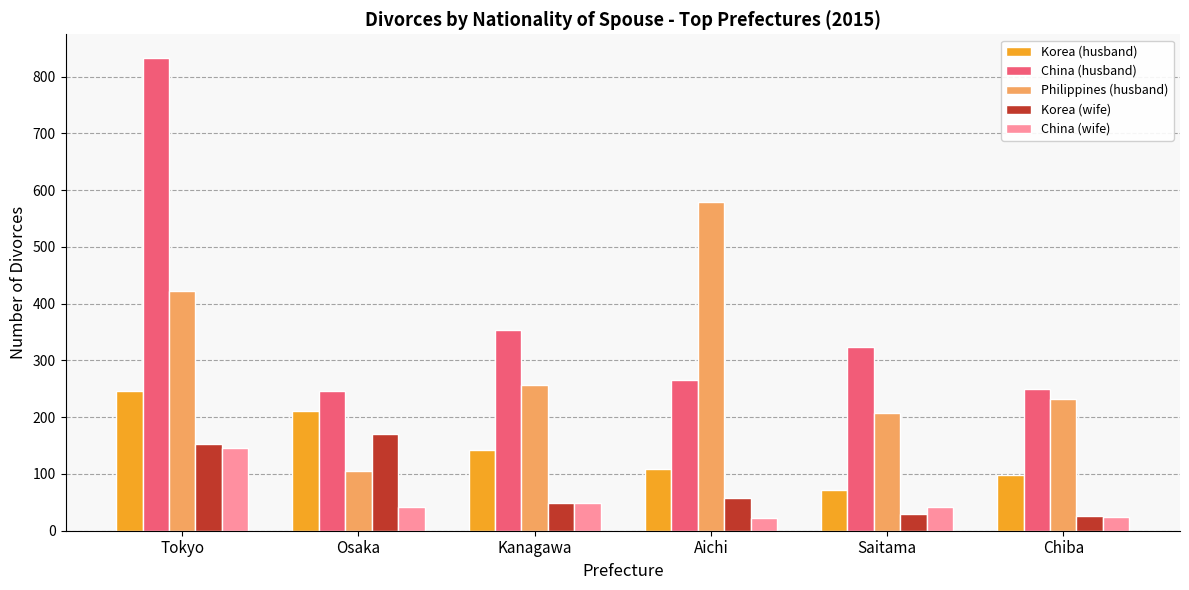

What is the difference between the highest and lowest values at Tokyo?

687